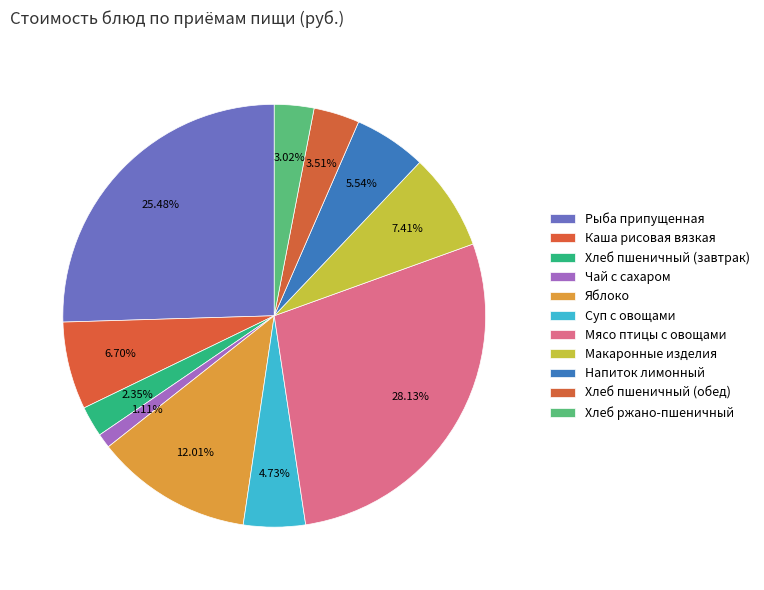

What is the smallest slice in the pie chart?

Чай с сахаром